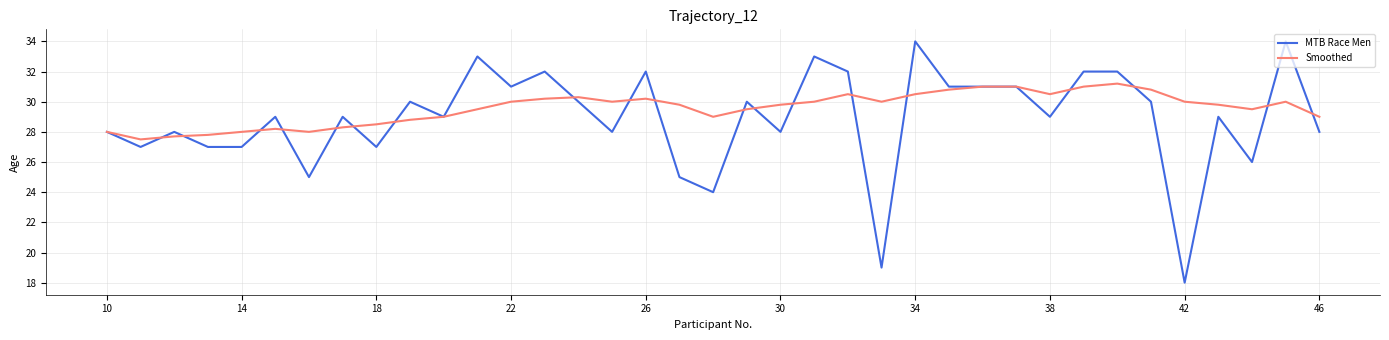

At how many categories does at least one series exceed 27?

37